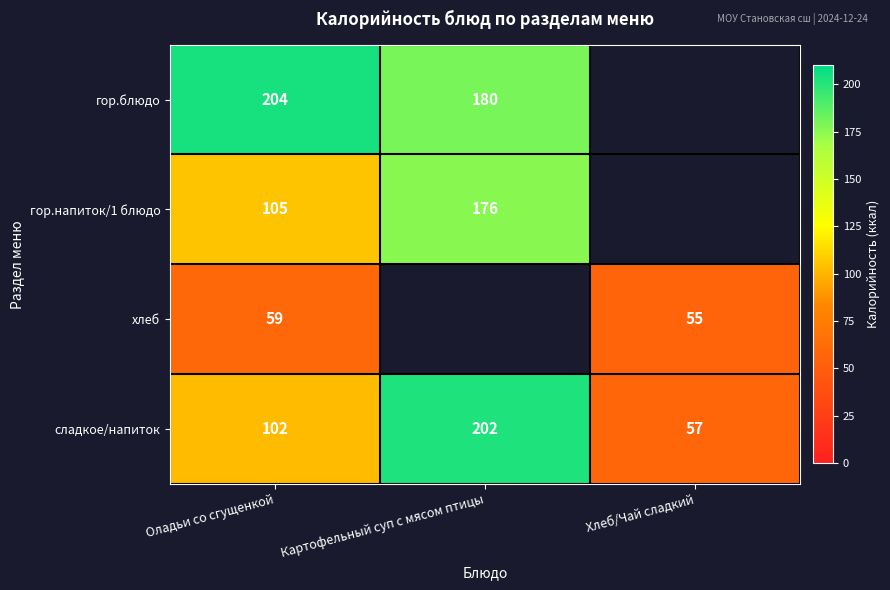

Which category has the lowest value in the сладкое/напиток series?

Хлеб/Чай сладкий